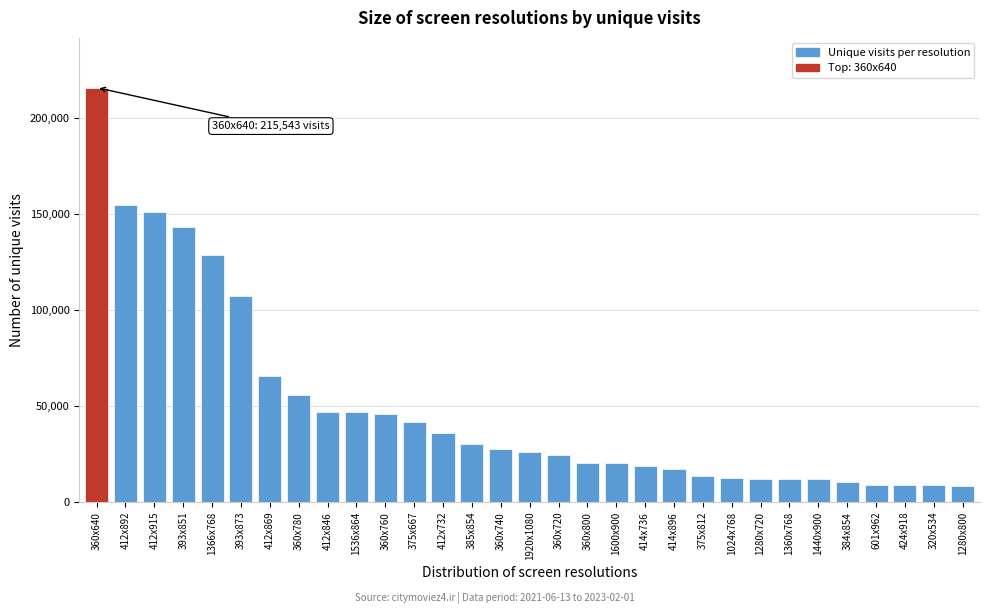

Is it true that the value at 385x854 is 47757?

False